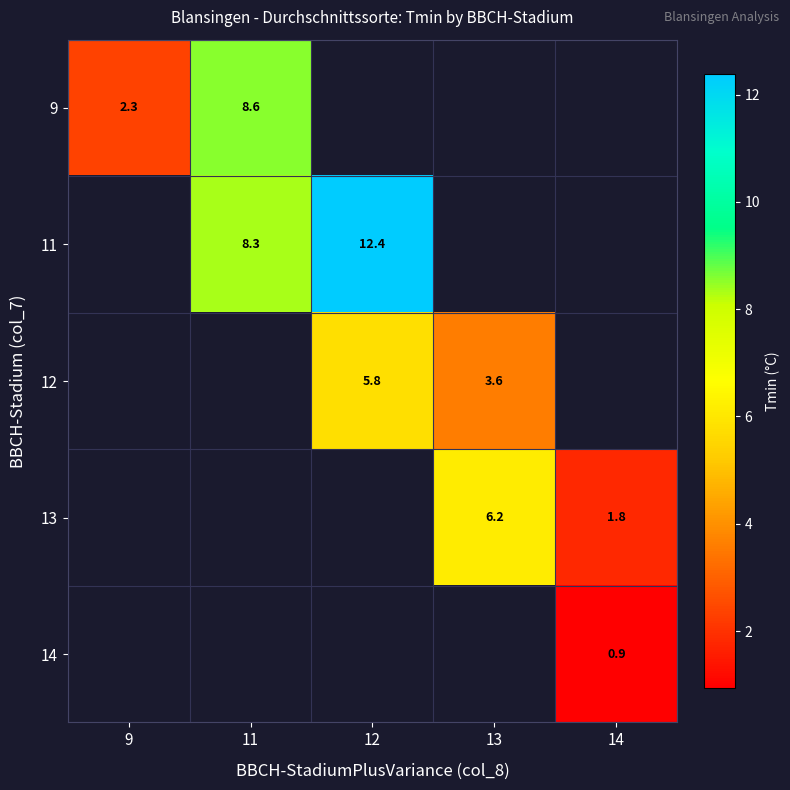

Is it true that 14 equals 0.9 at 14?

True